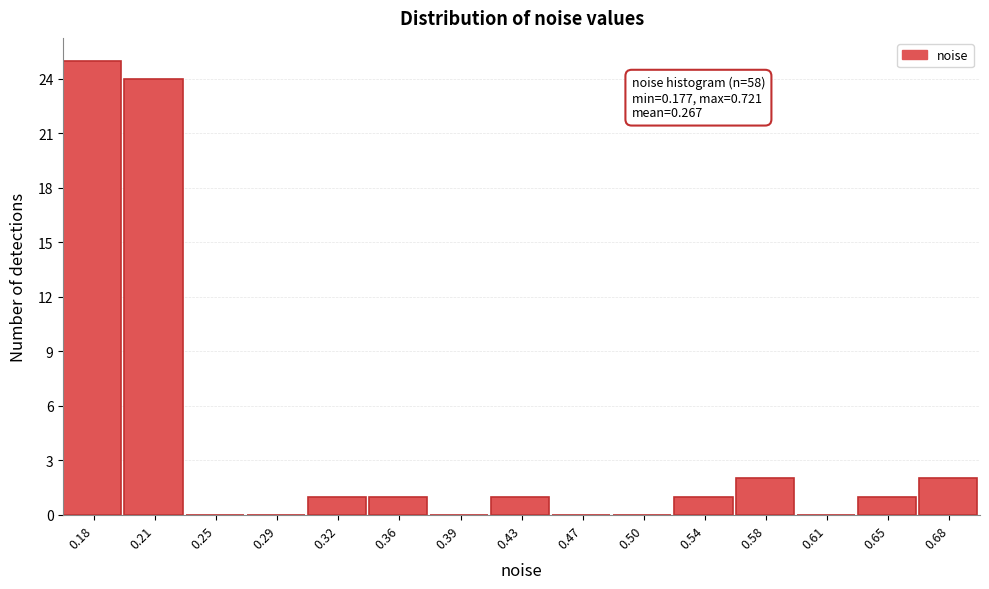

Reading right to left, transcribe all the data shown in this chart.

0.68=2	0.65=1	0.61=0	0.58=2	0.54=1	0.50=0	0.47=0	0.43=1	0.39=0	0.36=1	0.32=1	0.29=0	0.25=0	0.21=24	0.18=25